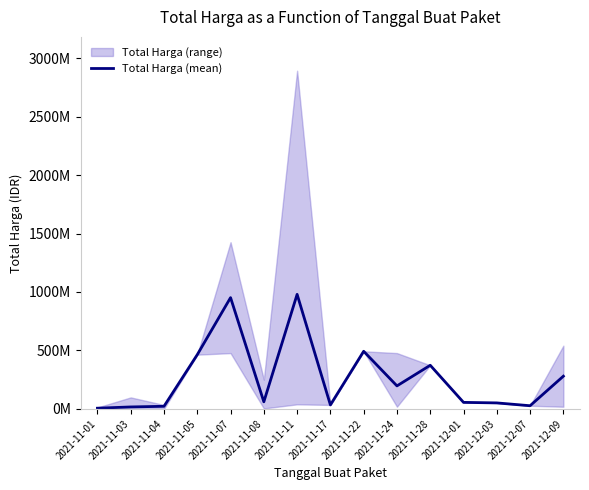

Reading left to right, transcribe all the data shown in this chart.

6393750	17048895	22668019	464002100	951733950	60980967	979804480	34292000	493000000	197111733	373404000	56152800	51601000	27412000	279991500